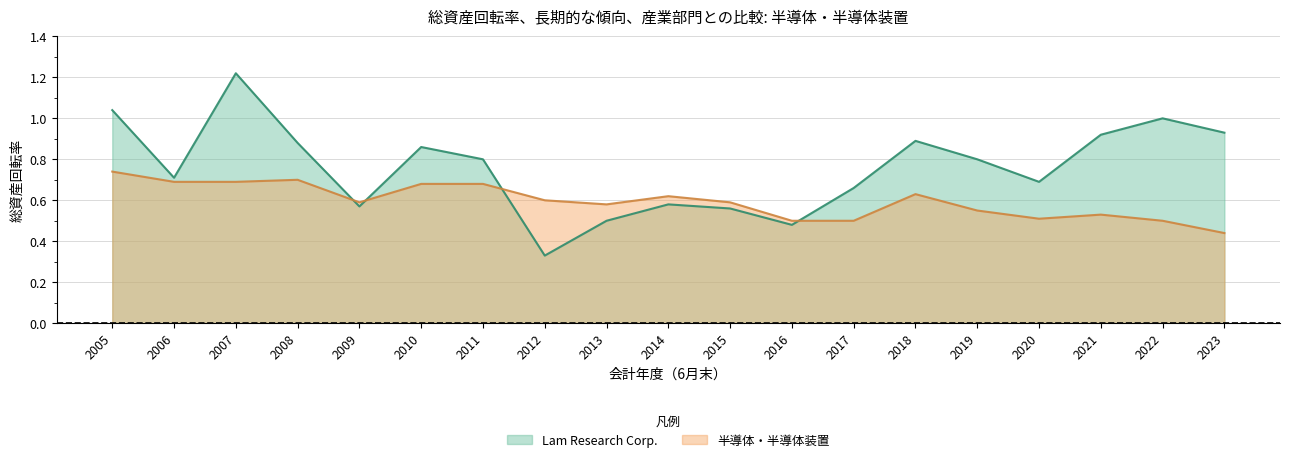

What is the maximum value for Lam Research Corp.?

1.2